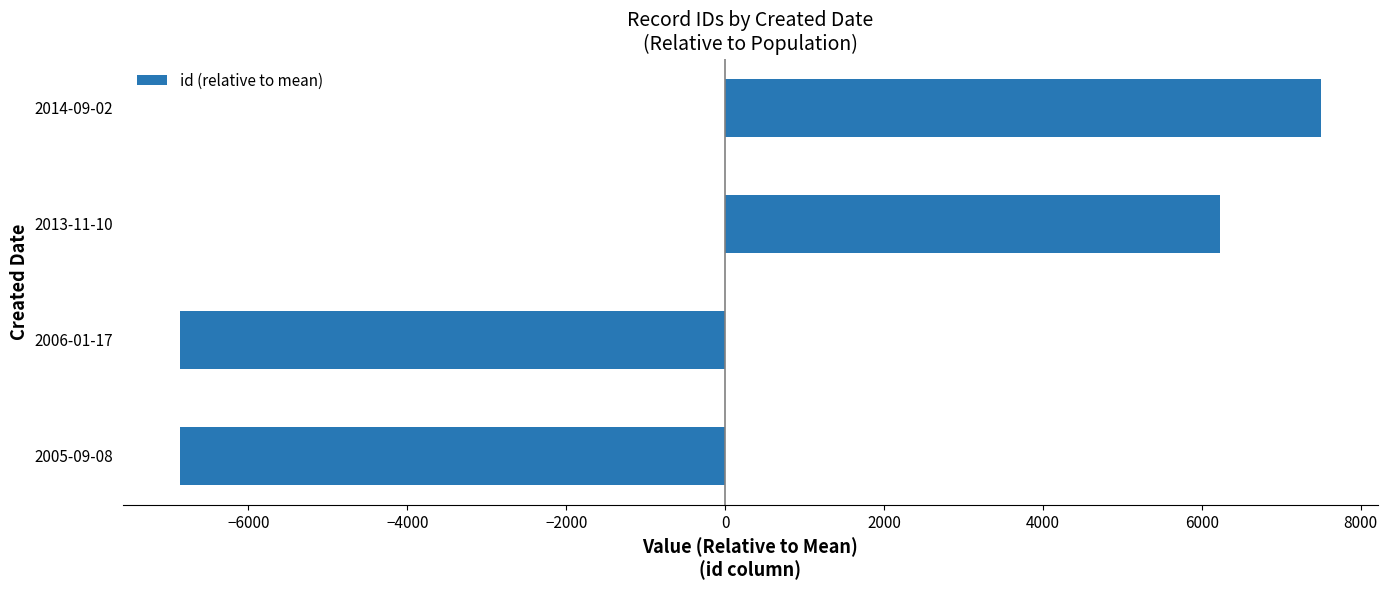

Where is the data nearest to the value 317?

2013-11-10